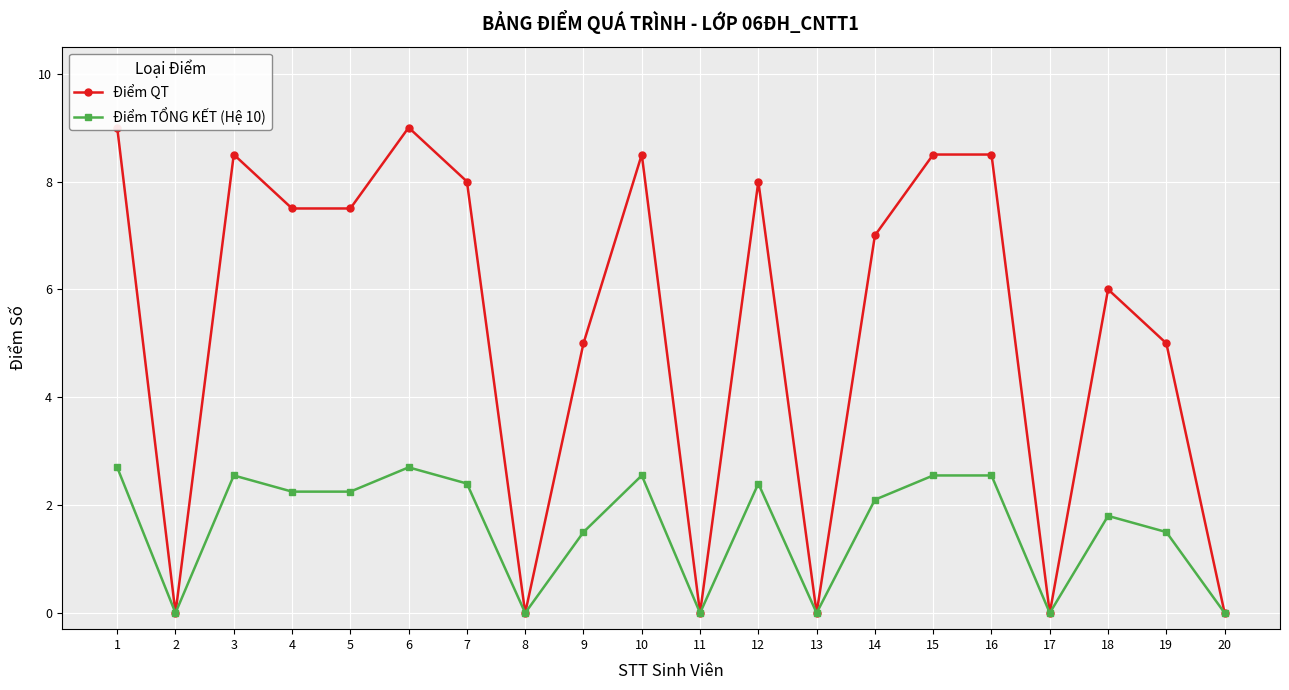

At which label is Điểm TỔNG KẾT (Hệ 10) closest to 1?

9